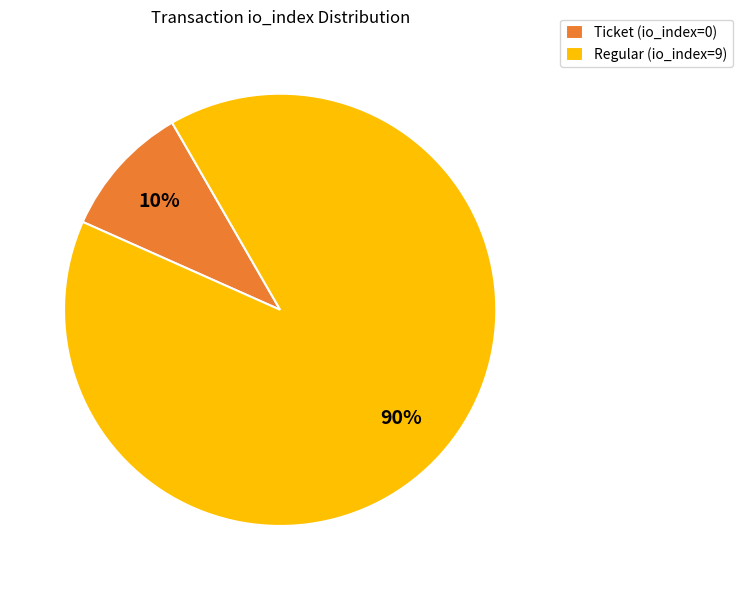

Rank the categories by value from lowest to highest.

Ticket (io_index=0), Regular (io_index=9)